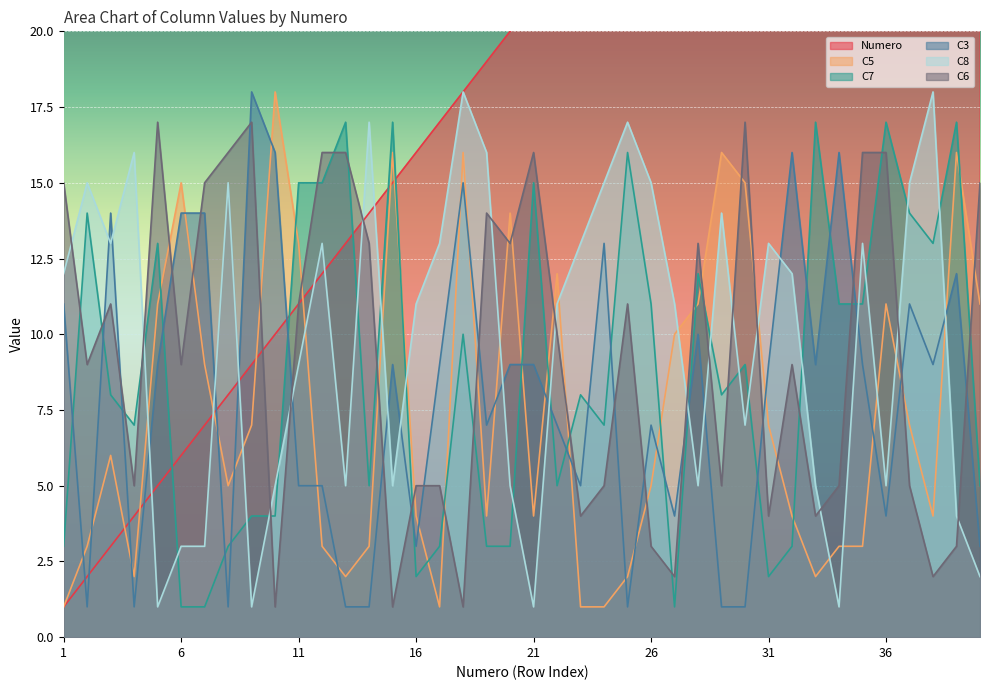

Rank the series by their maximum value, from highest to lowest.

Numero, C5, C3, C8, C7, C6